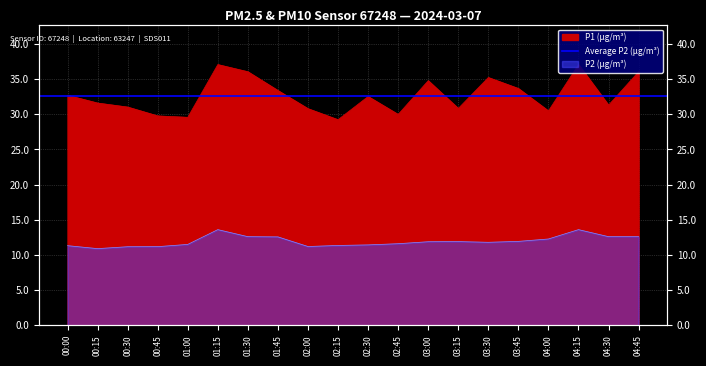

Rank the series at 04:45 from highest to lowest value.

P1, P2